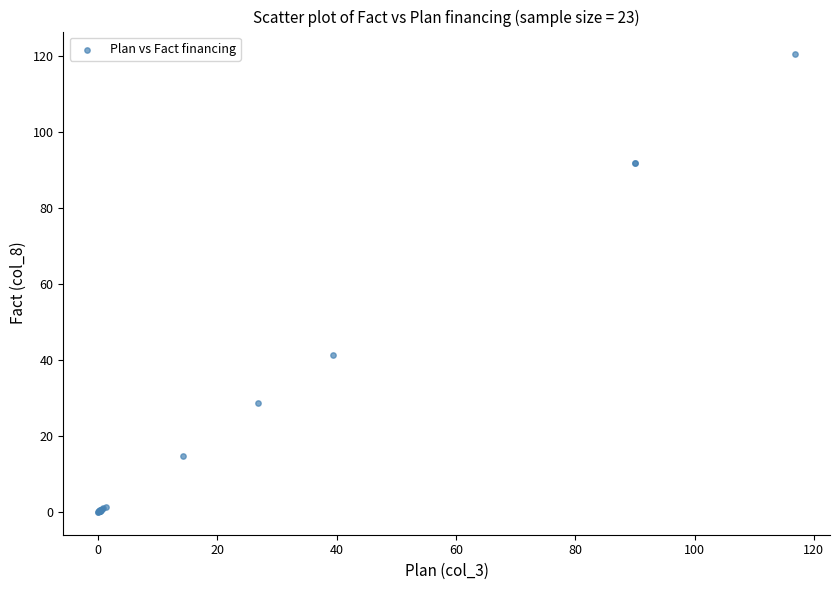

What Y value in the scatter plot is closest to 60?

41.4